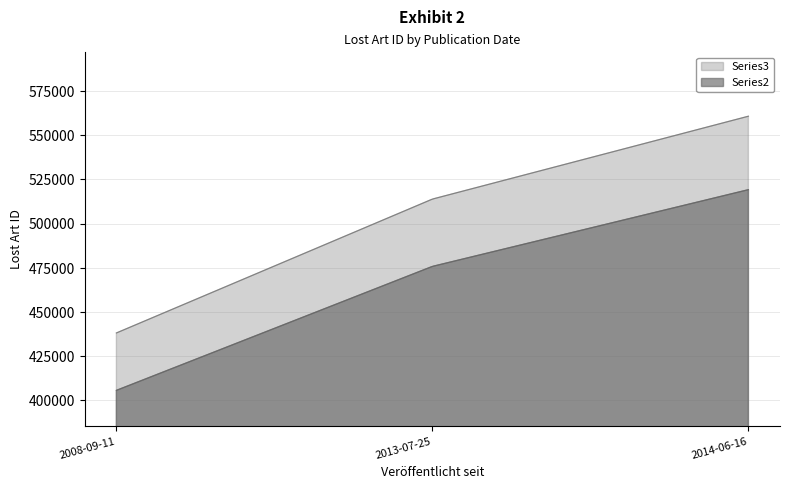

What is the difference between the maximum and minimum values in the Series3 series?

122568.1